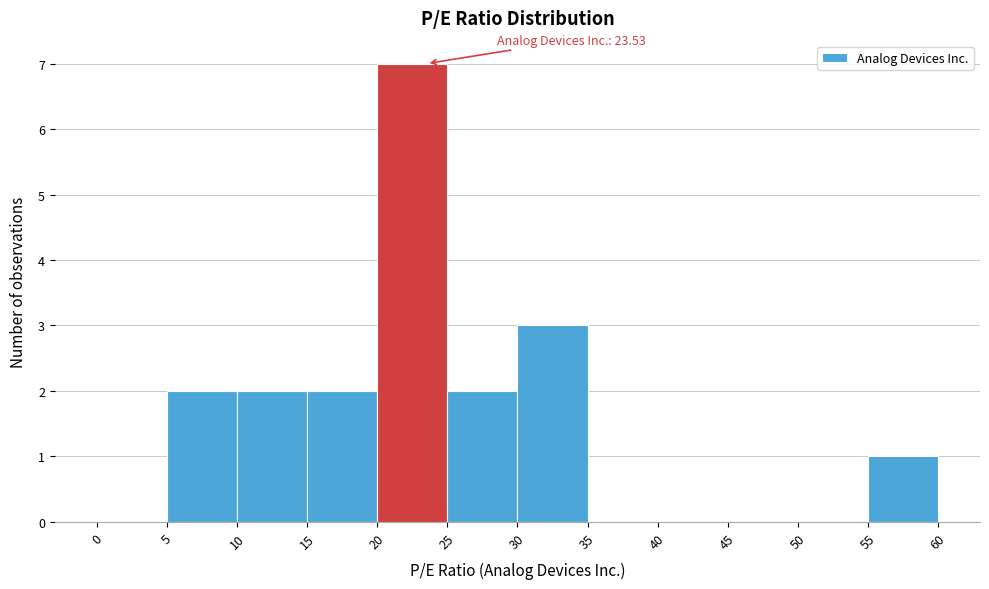

Over which range of the x-axis is the bar tallest?

20 to 25